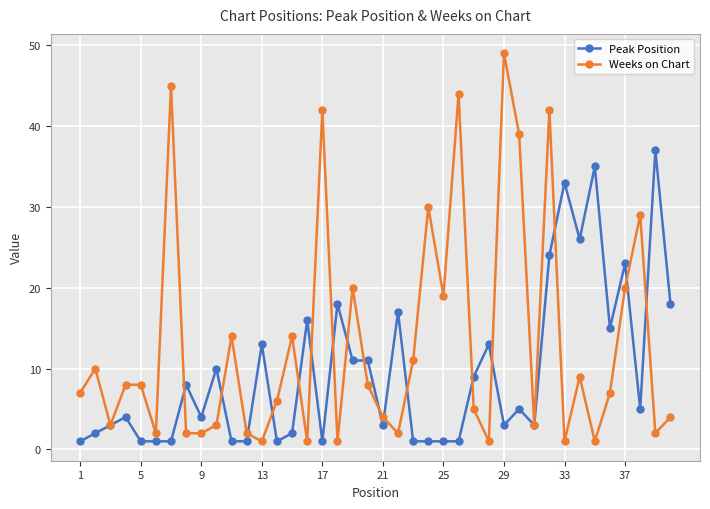

How many categories are shown in the chart?

40